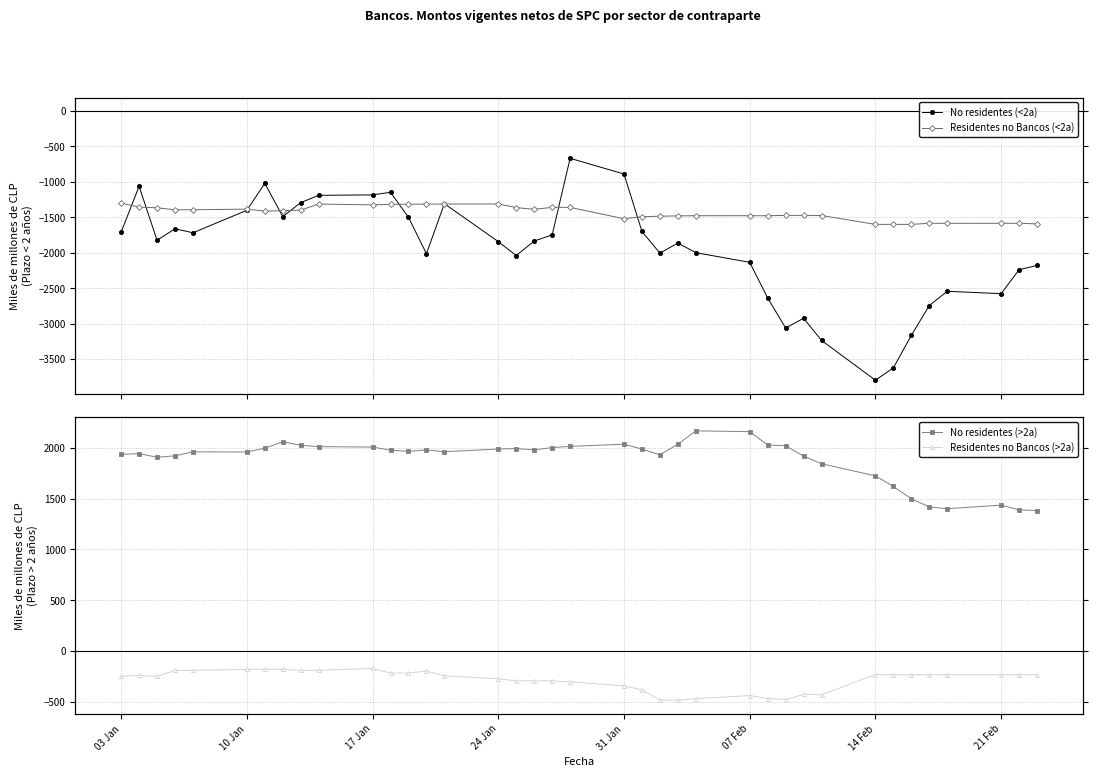

Is the value of Residentes no Bancos (<2a) at 22 greater than the value of No residentes (<2a) at 18?

Yes